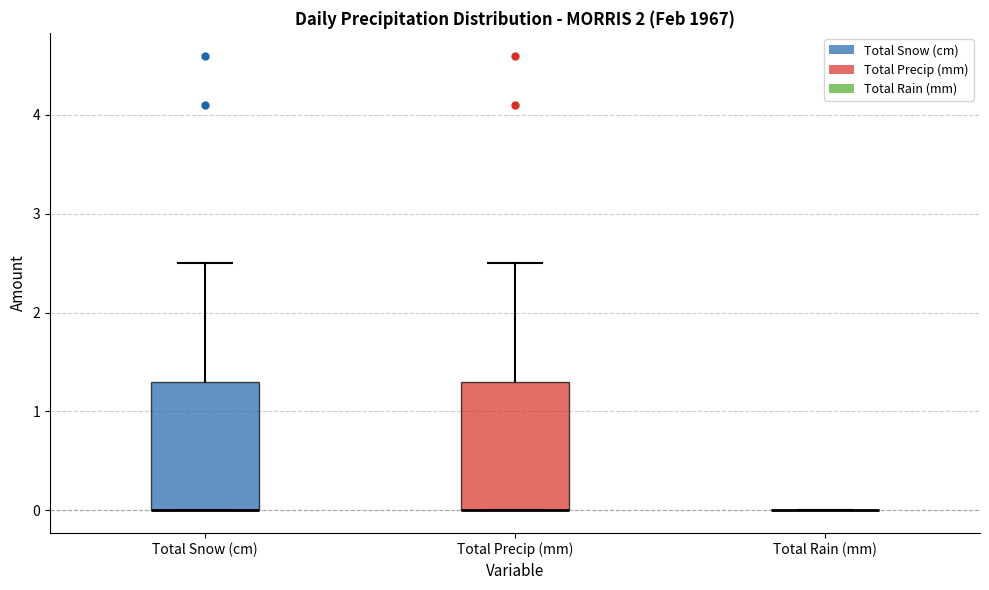

Reading left to right, transcribe this box plot: for each box, give where its median line is, the range the box spans, and where its two whiskers end, as read against the y-axis. The values are not printed on the chart, so give them approximately, as read against the axis.

Total Snow (cm): median 0.0 (drawn on the box's lower edge), box 0.0 to 1.3, whiskers 0.0 to 2.5
Total Precip (mm): median 0.0 (drawn on the box's lower edge), box 0.0 to 1.3, whiskers 0.0 to 2.5
Total Rain (mm): box collapsed to a line at 0.0, whiskers 0.0 to 0.0